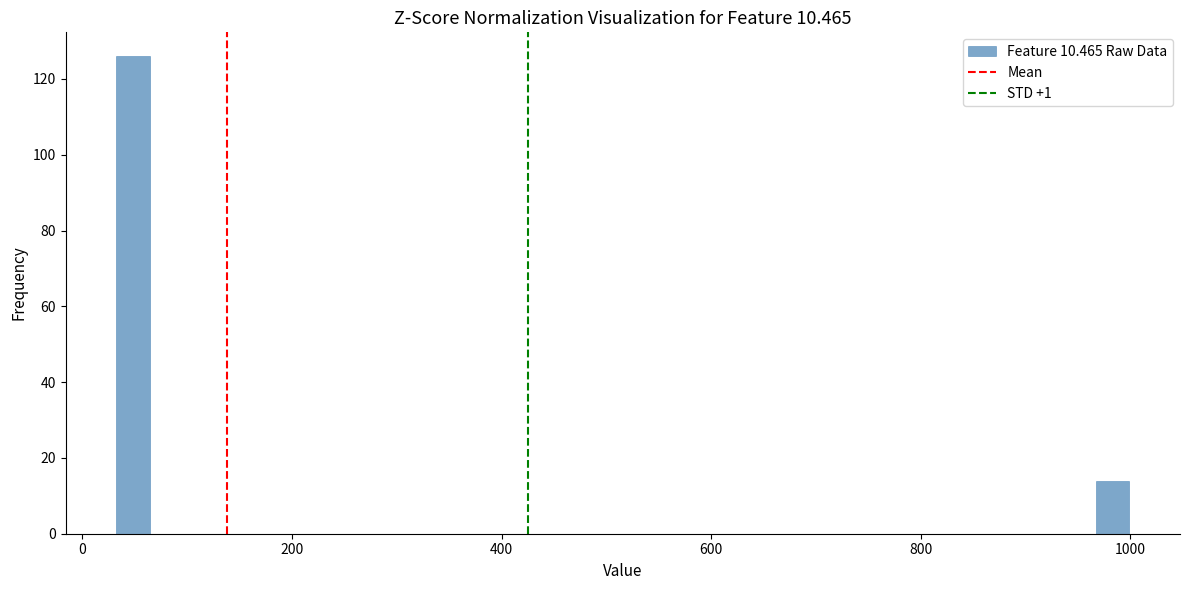

Read against the x-axis, roughly where is the centre of the tallest bar?

40